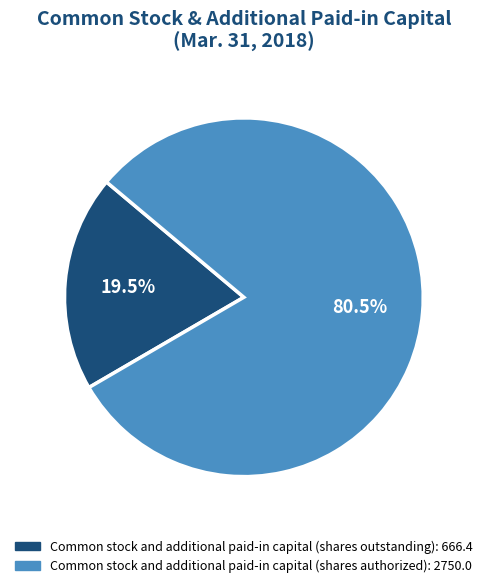

Which category has the smallest portion of the pie?

Common stock and additional paid-in capital (shares outstanding)